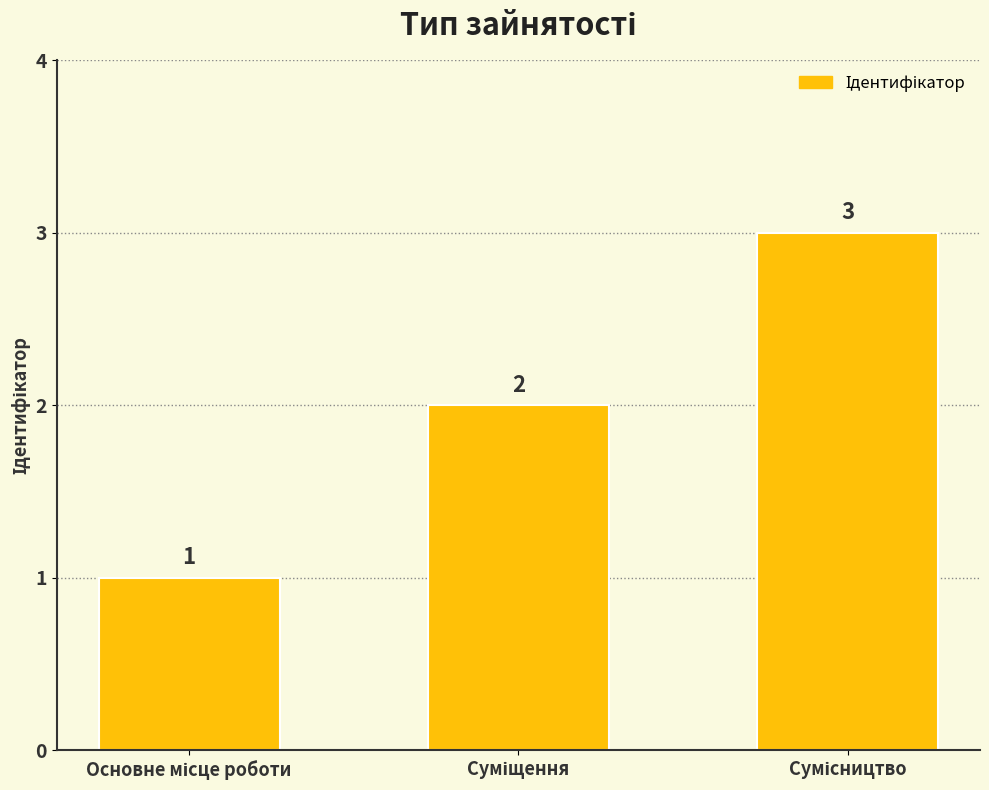

Count the values in the range 1 to 3.

3